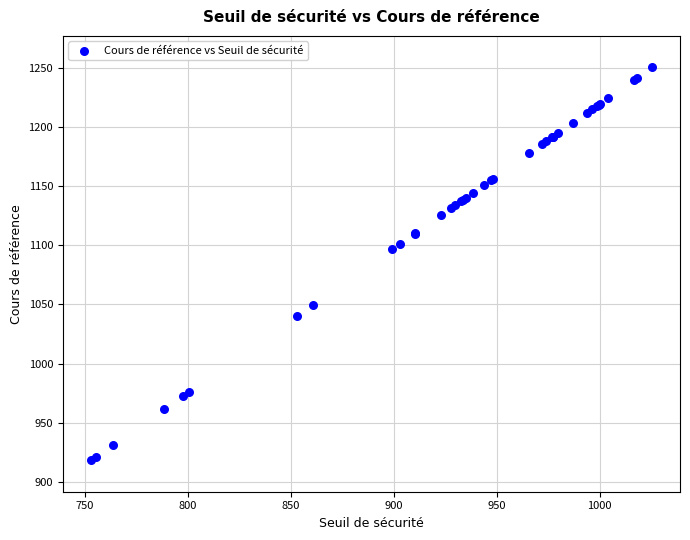

What Y value in the scatter plot is closest to 1084?

1096.9